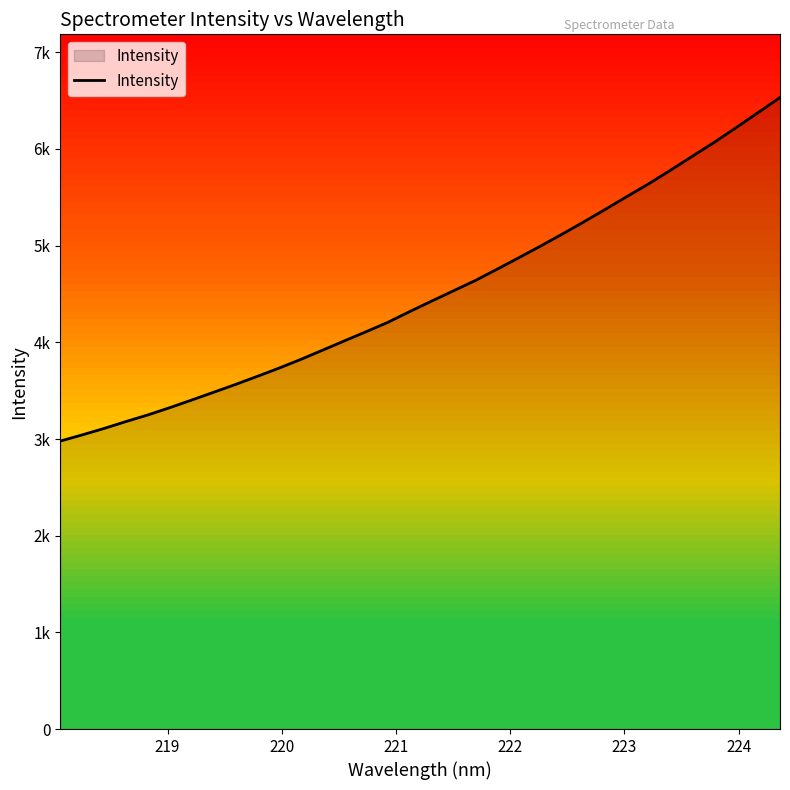

What is the greatest value displayed?

6532.8